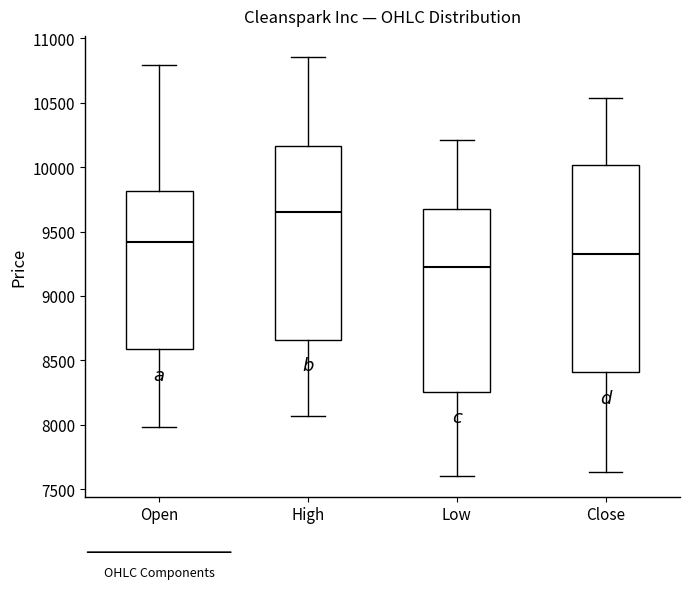

Reading left to right, transcribe this box plot: for each box, give where its median line is, the range the box spans, and where its two whiskers end, as read against the y-axis. The values are not printed on the chart, so give them approximately, as read against the axis.

Open: median 9400, box 8600 to 9800, whiskers 8000 to 10800
High: median 9650, box 8650 to 10150, whiskers 8050 to 10850
Low: median 9250, box 8250 to 9650, whiskers 7600 to 10200
Close: median 9350, box 8400 to 10000, whiskers 7650 to 10550